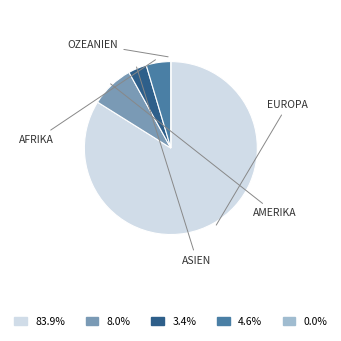

Is there a majority slice in this chart?

Yes